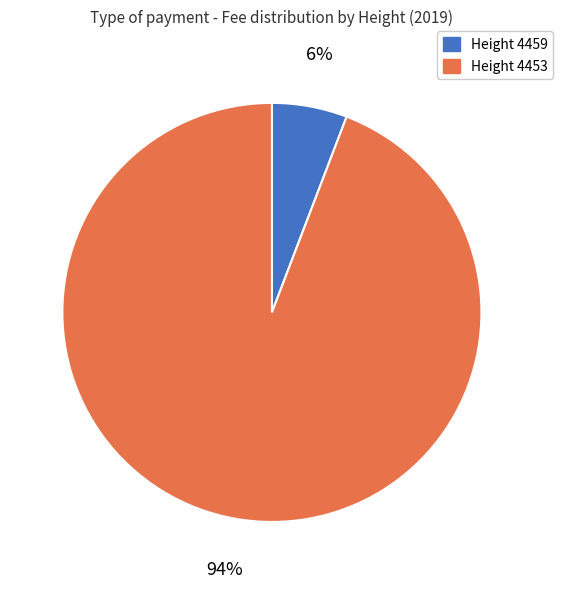

Is there any slice that represents more than half of the pie?

Yes